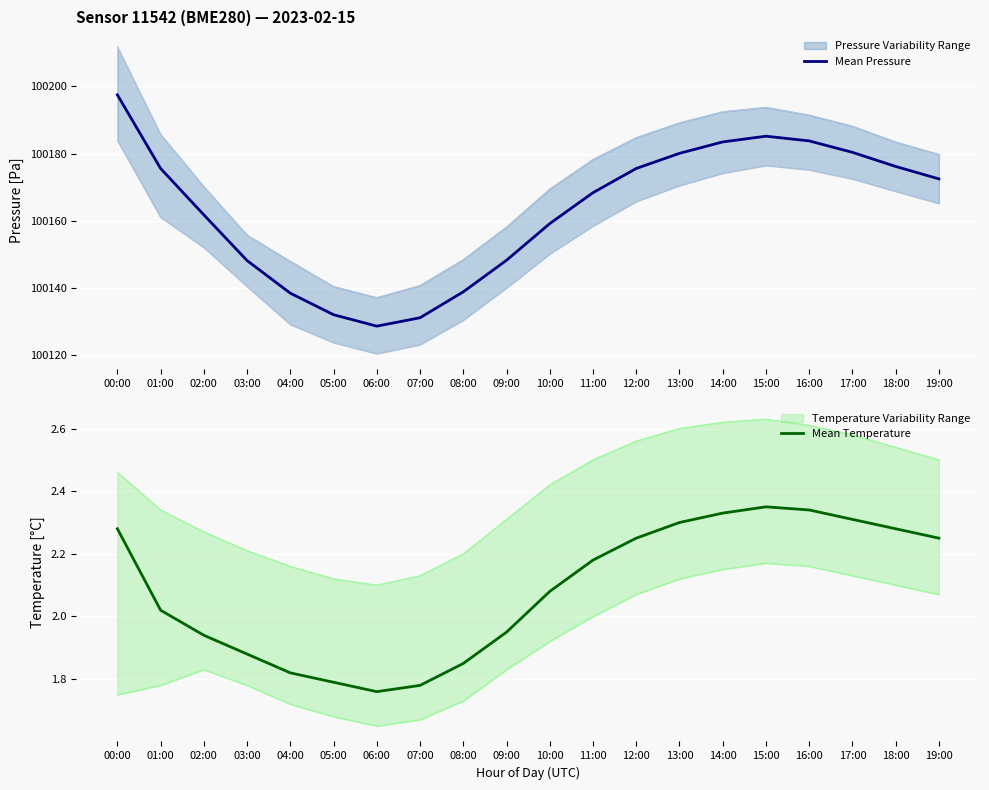

List the series in order of their overall mean, lowest first.

Mean Temperature, Mean Pressure